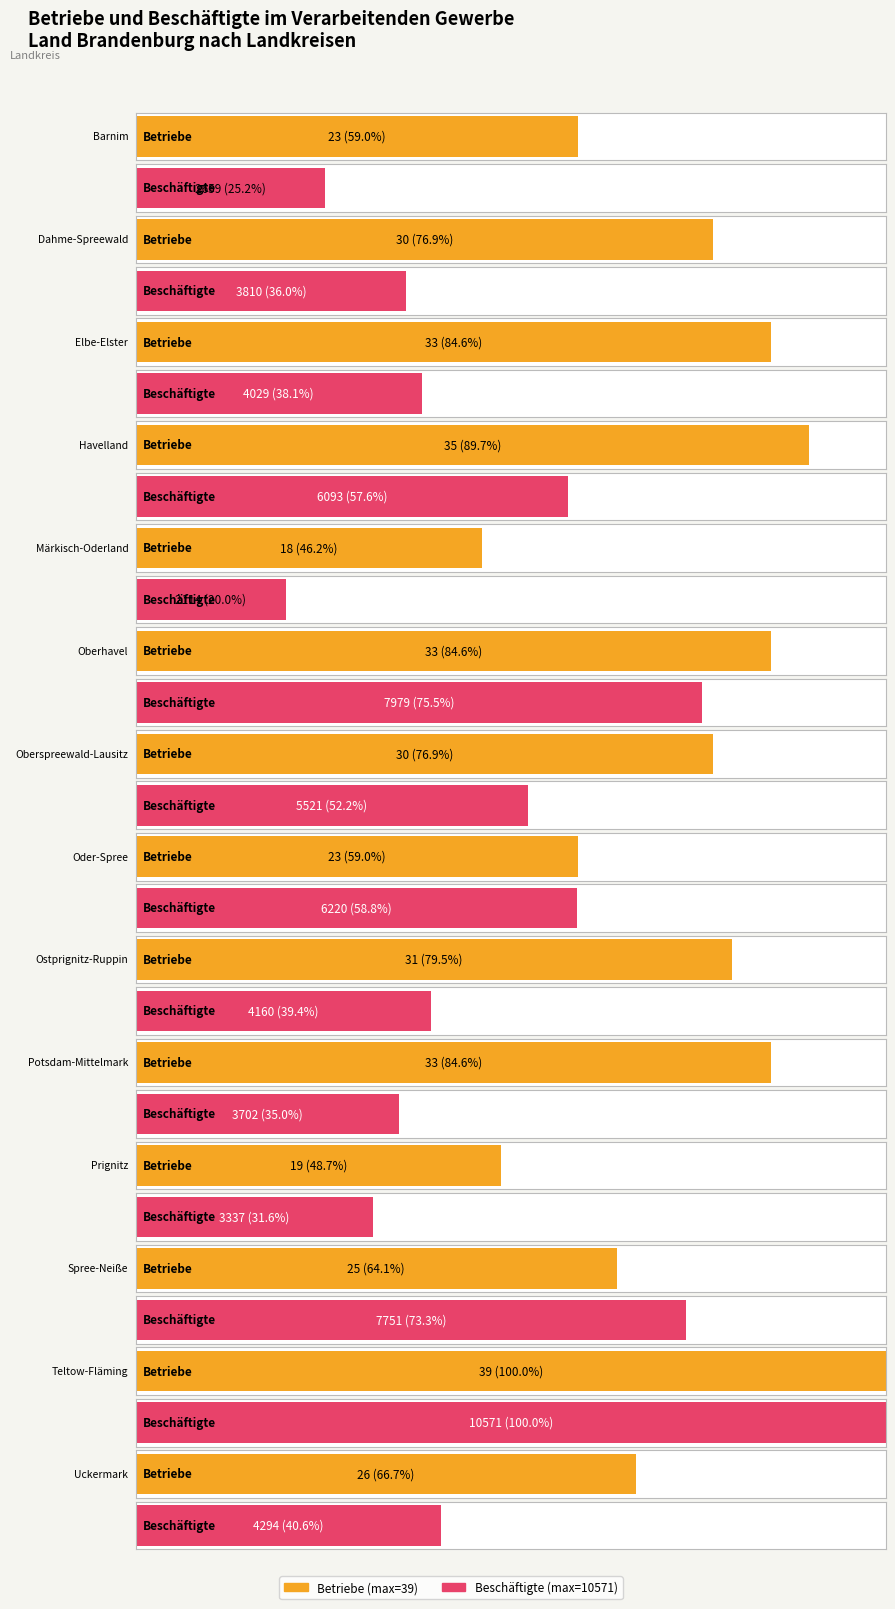

Rank the categories by Betriebe value from lowest to highest.

Märkisch-Oderland, Prignitz, Barnim, Oder-Spree, Spree-Neiße, Uckermark, Dahme-Spreewald, Oberspreewald-Lausitz, Ostprignitz-Ruppin, Elbe-Elster, Oberhavel, Potsdam-Mittelmark, Havelland, Teltow-Fläming